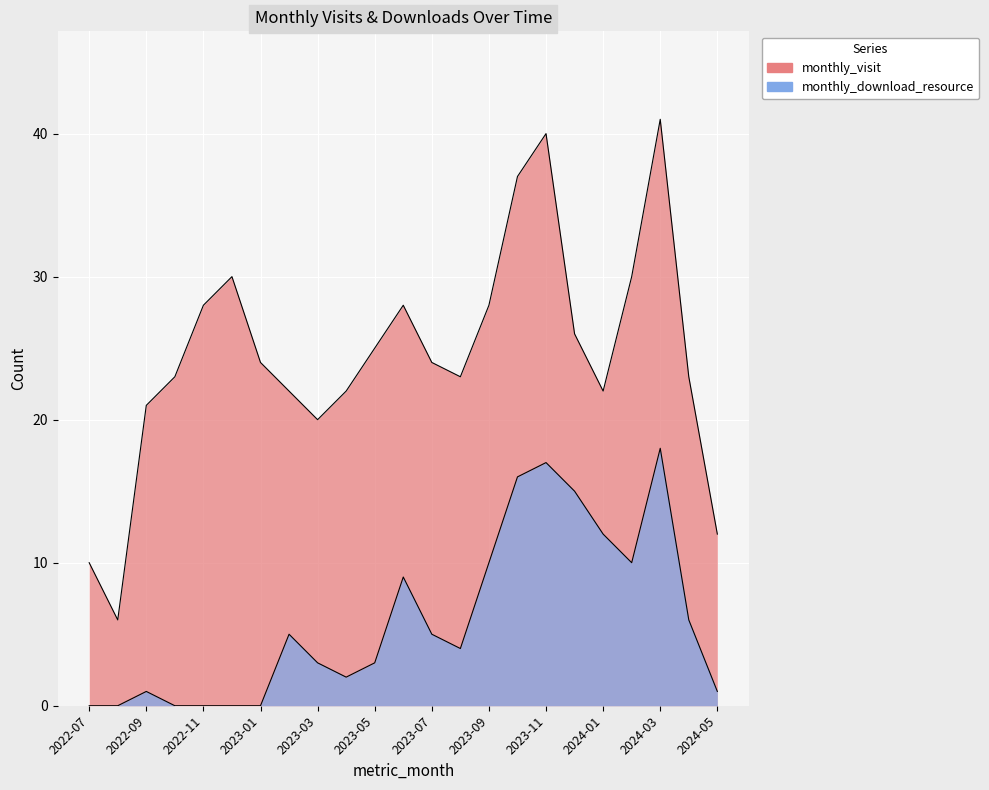

True or false: monthly_visit and monthly_download_resource intersect in this chart.

False